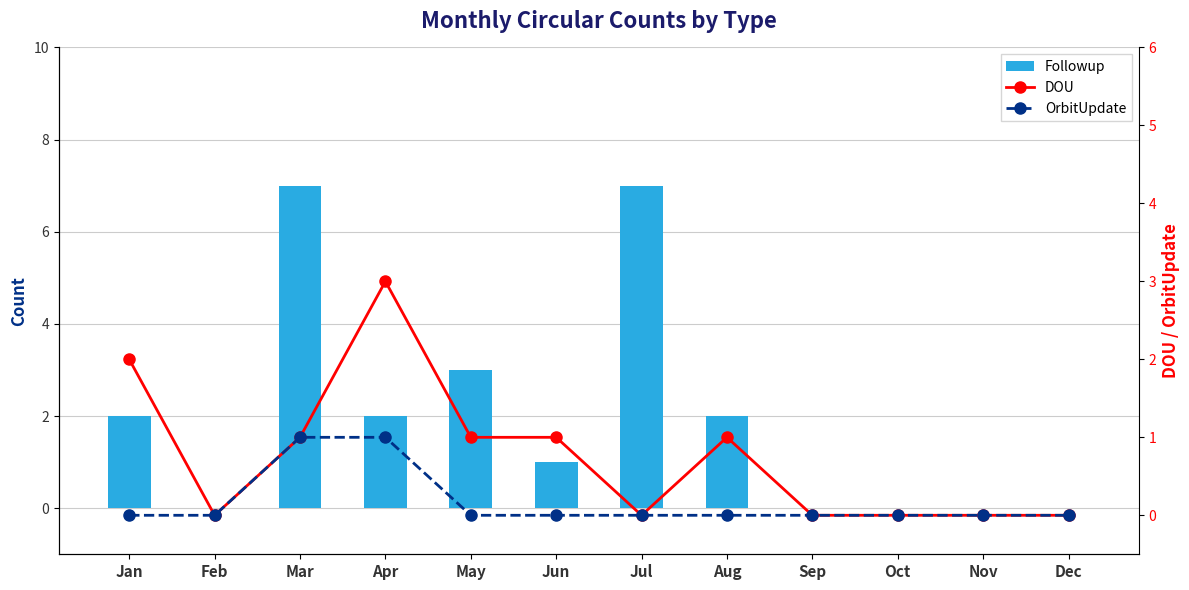

Which category has the highest value in the Followup series?

Mar